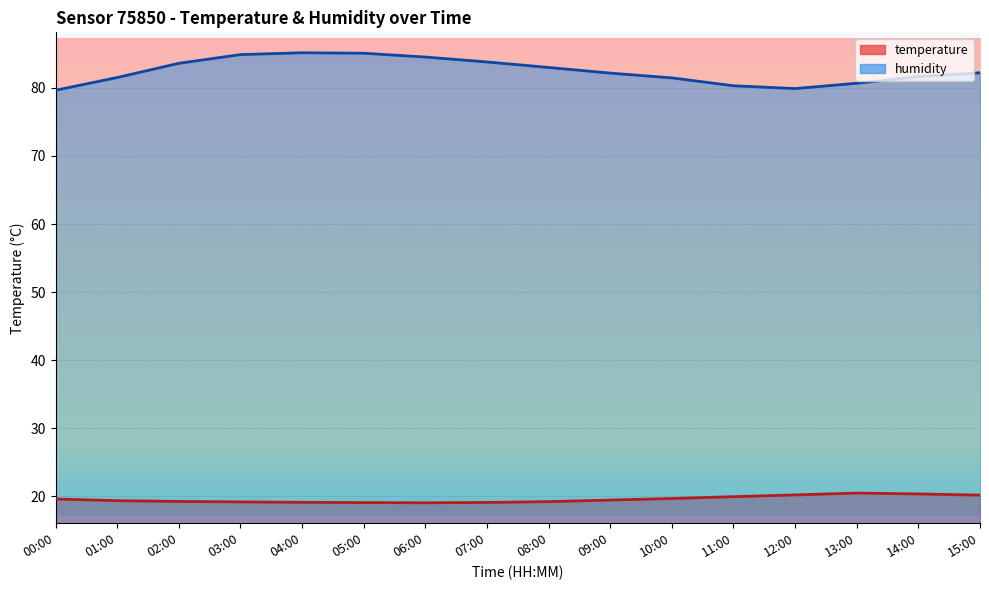

True or false: humidity and temperature intersect in this chart.

False